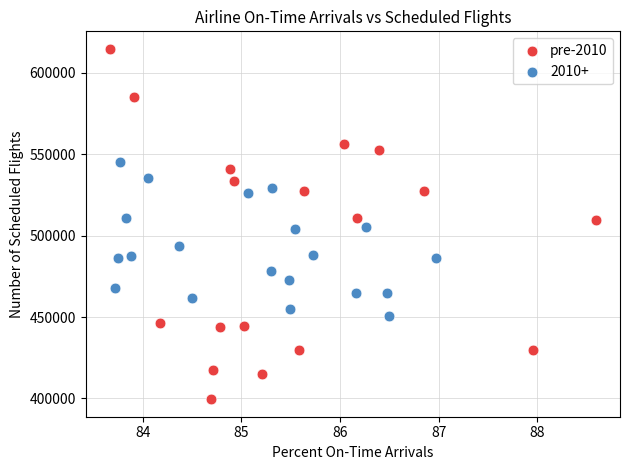

Which series reaches the maximum Y coordinate?

pre-2010